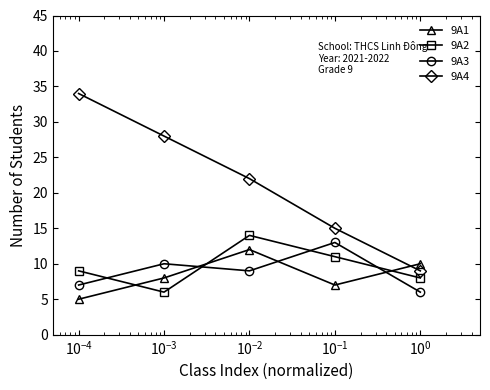

Which series has the widest spread of values?

9A4